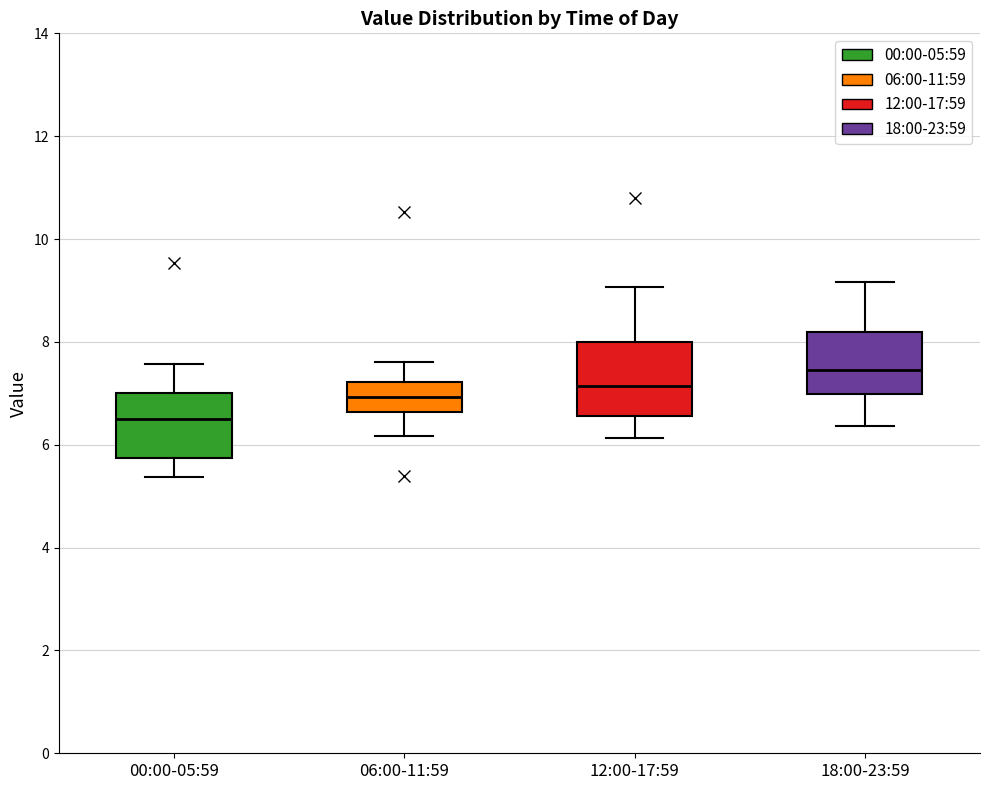

Reading left to right, transcribe this box plot: for each box, give where its median line is, the range the box spans, and where its two whiskers end, as read against the y-axis. The values are not printed on the chart, so give them approximately, as read against the axis.

00:00-05:59: median 6.6, box 5.8 to 7.0, whiskers 5.4 to 7.6
06:00-11:59: median 7.0, box 6.6 to 7.2, whiskers 6.2 to 7.6
12:00-17:59: median 7.2, box 6.6 to 8.0, whiskers 6.2 to 9.0
18:00-23:59: median 7.4, box 7.0 to 8.2, whiskers 6.4 to 9.2